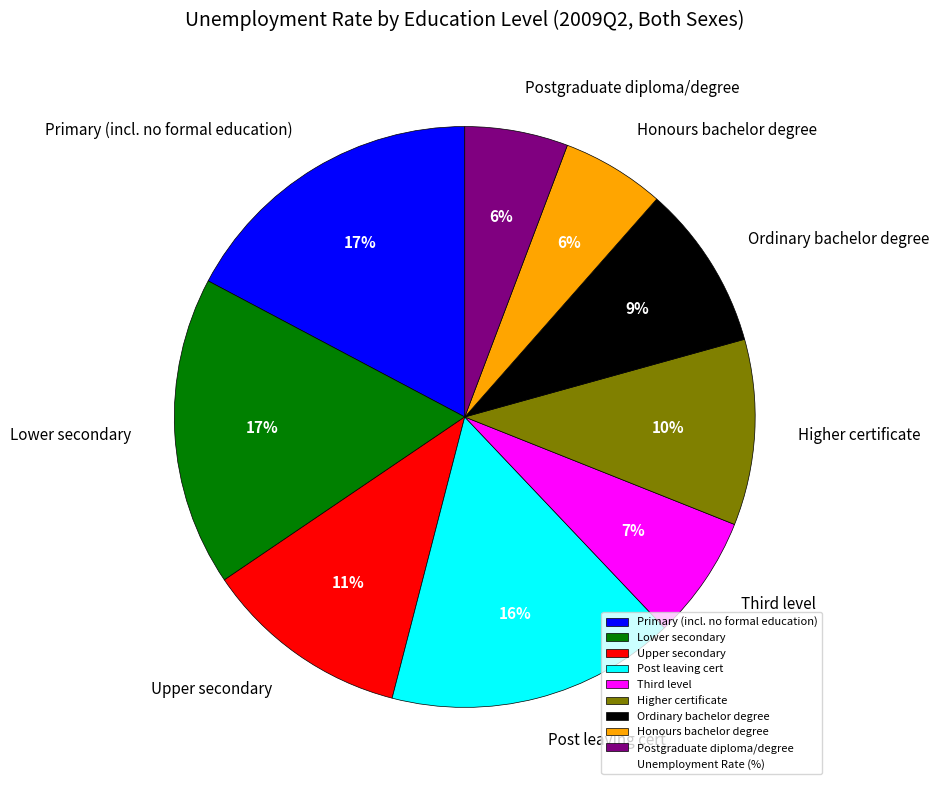

True or false: Primary (incl. no formal education) accounts for 17% of the total.

True